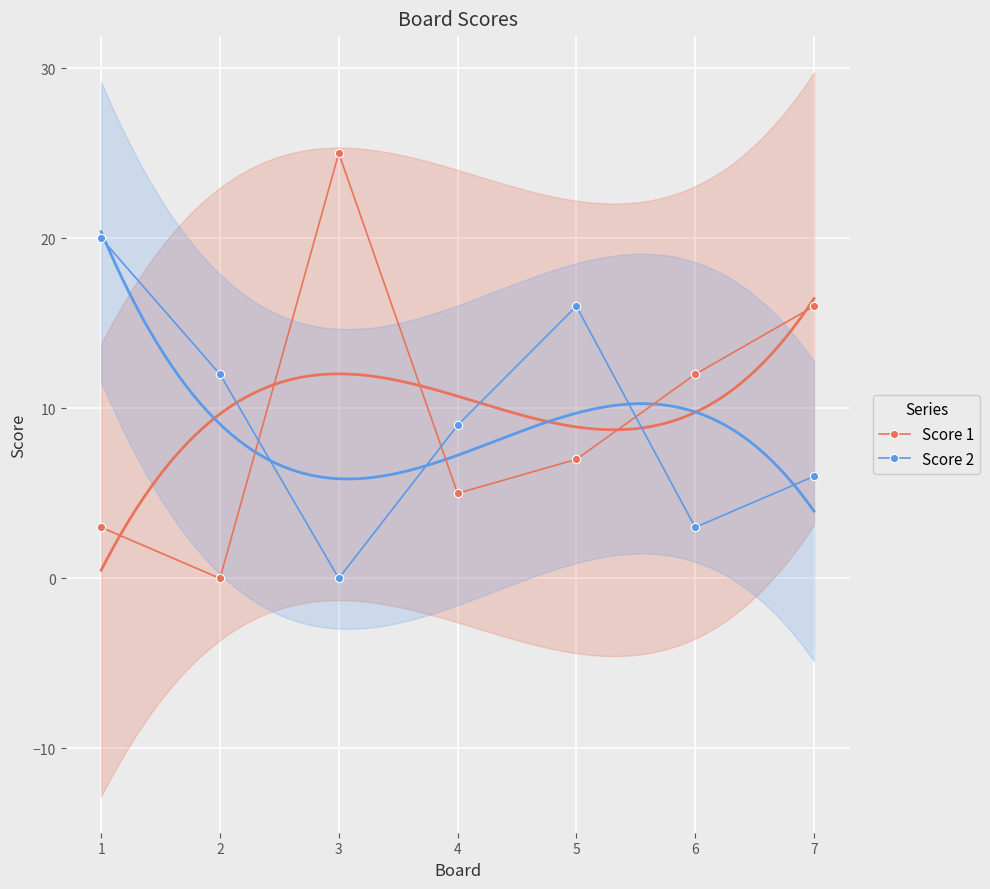

What is the value of the Score 1 point at the 1st from the left?

3